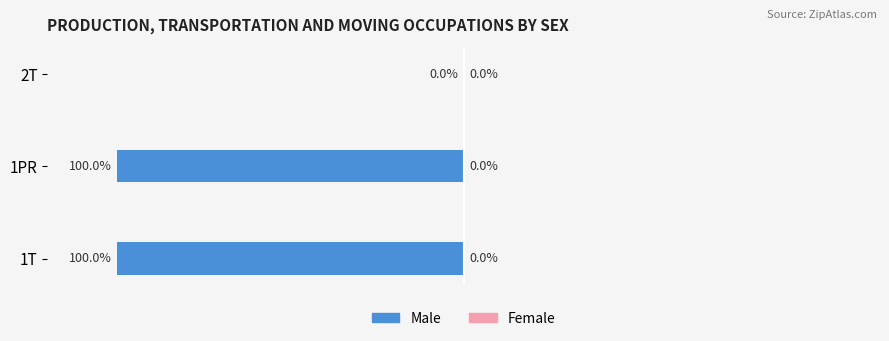

Which category has the highest value across all series?

2T